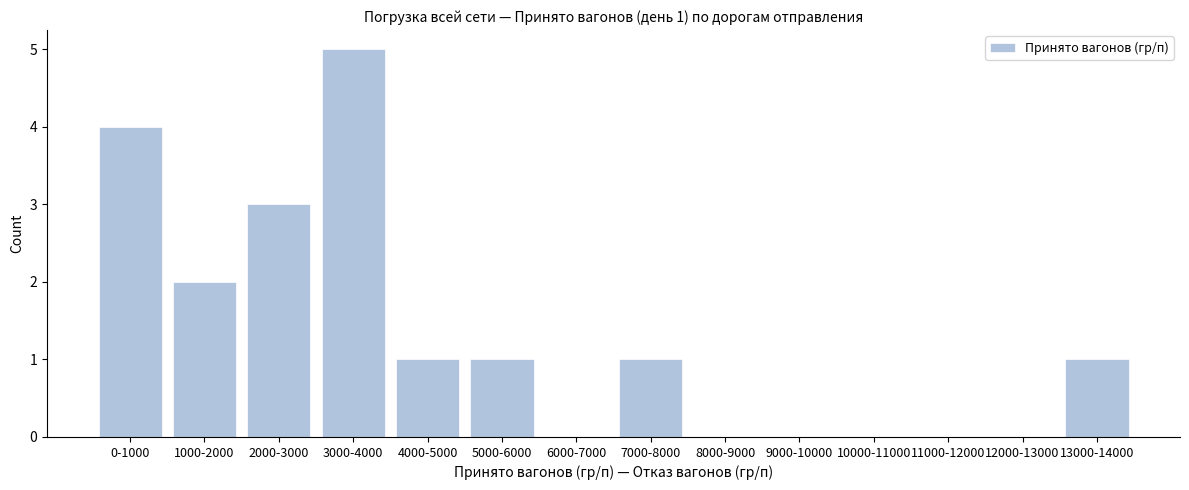

Reading left to right, list all the values displayed in this chart.

0-1000=4	1000-2000=2	2000-3000=3	3000-4000=5	4000-5000=1	5000-6000=1	6000-7000=0	7000-8000=1	8000-9000=0	9000-10000=0	10000-11000=0	11000-12000=0	12000-13000=0	13000-14000=1